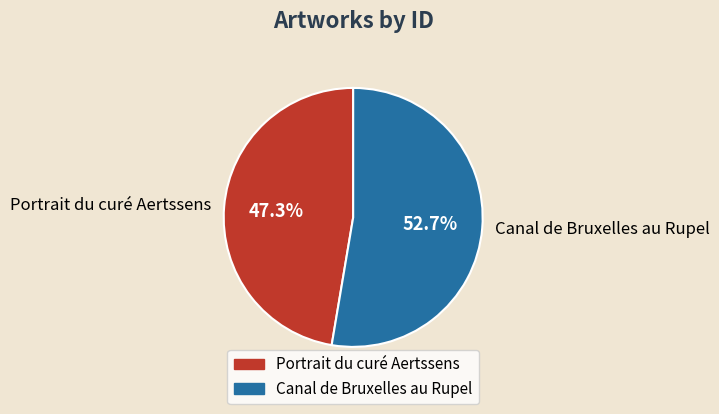

The Portrait du curé Aertssens slice represents 47% of the pie. True or false?

True